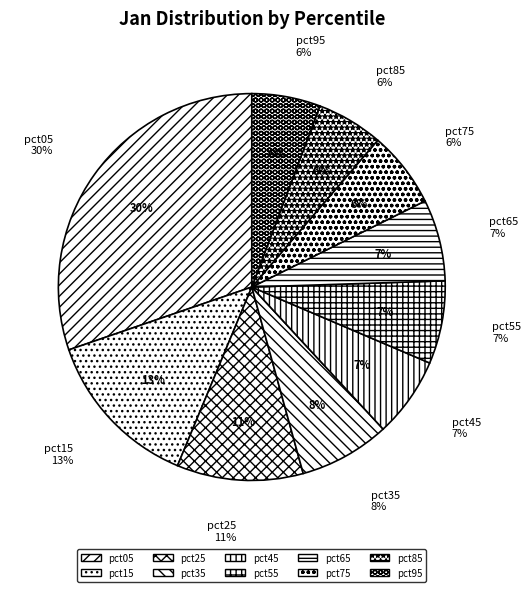

What percentage is the pct15 slice, to the nearest percent?

13%